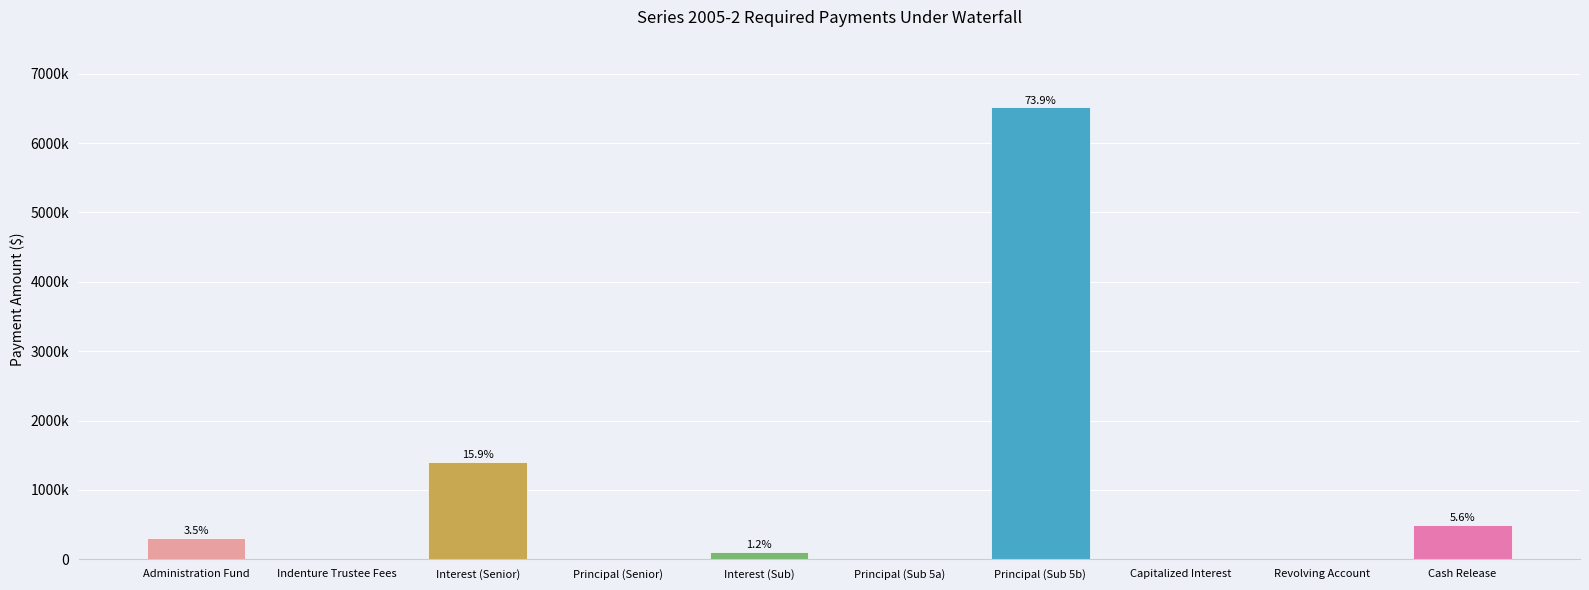

What is the sum of the values at Principal (Senior) and Interest (Sub)?

104593.0